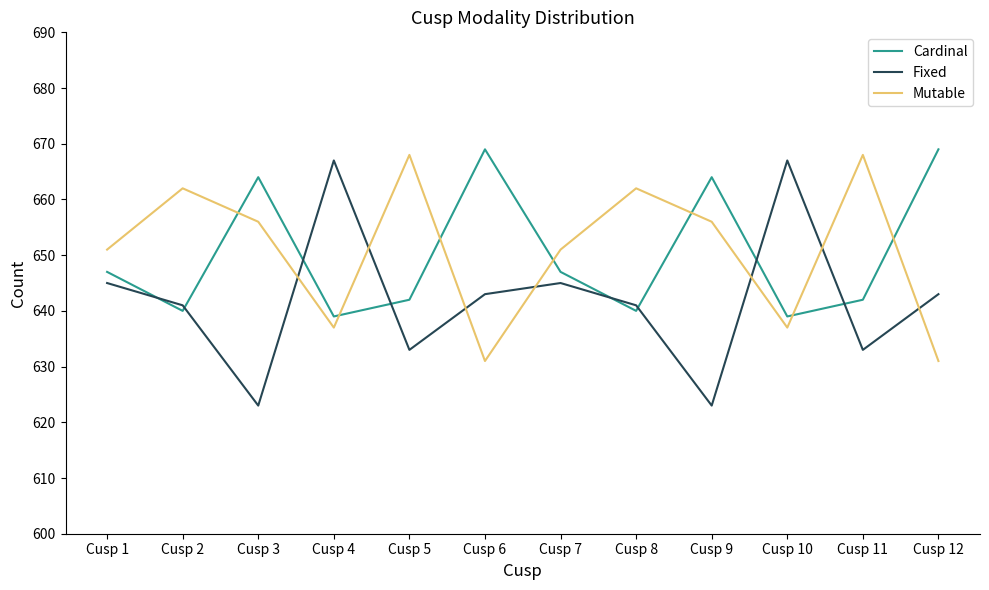

Does the chart display data point markers on the line(s)?

No